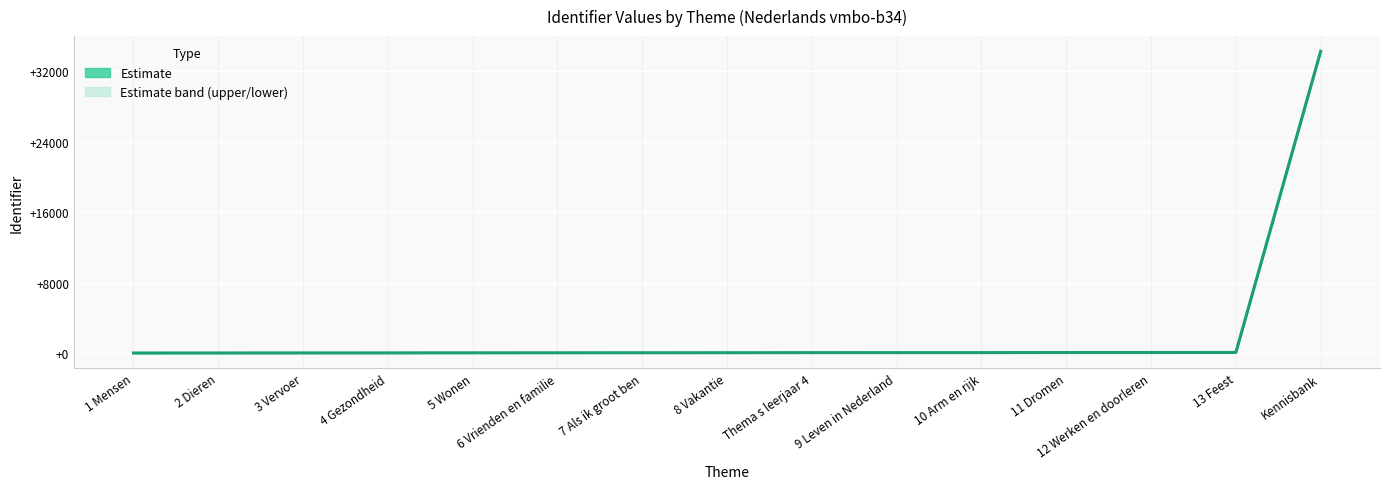

How many values are below 32?

7